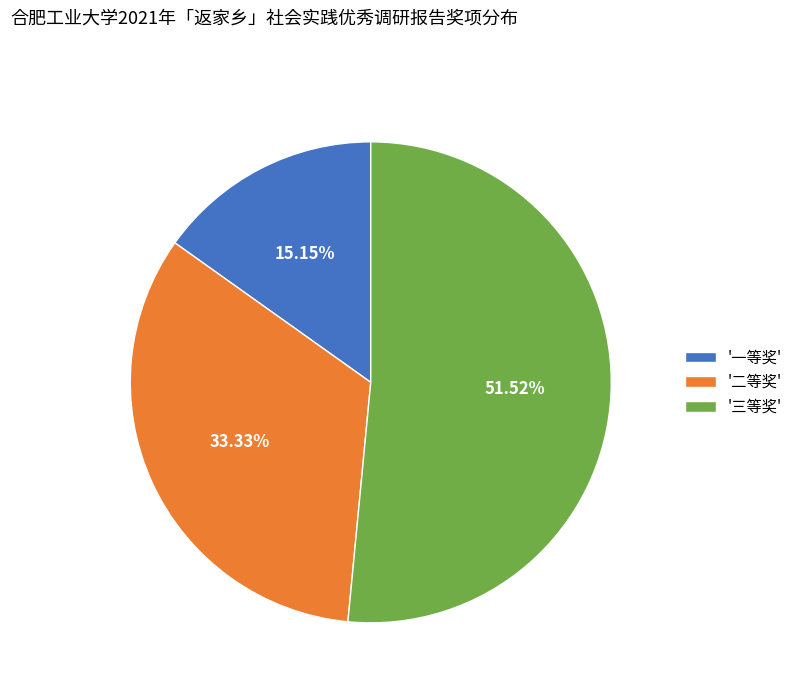

What is the largest slice in the pie chart?

'三等奖'